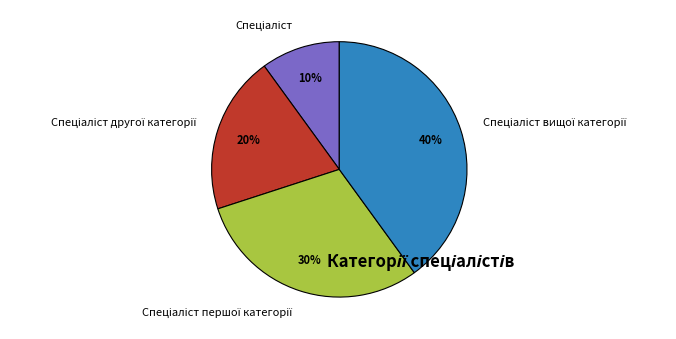

To the nearest percent, what is the difference between the largest and smallest slice percentages?

30%